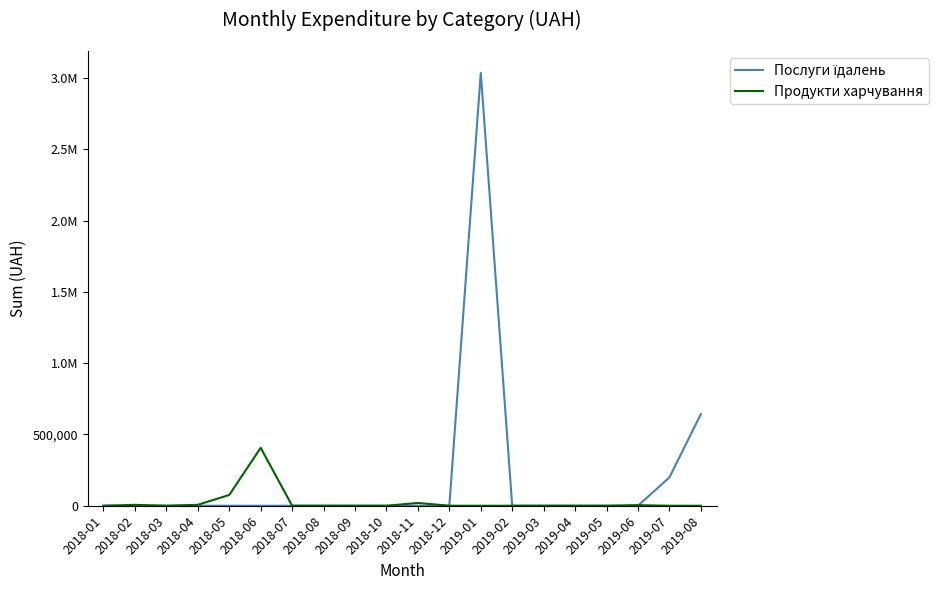

List the series in order of their peak value, lowest first.

Продукти харчування, Послуги їдалень